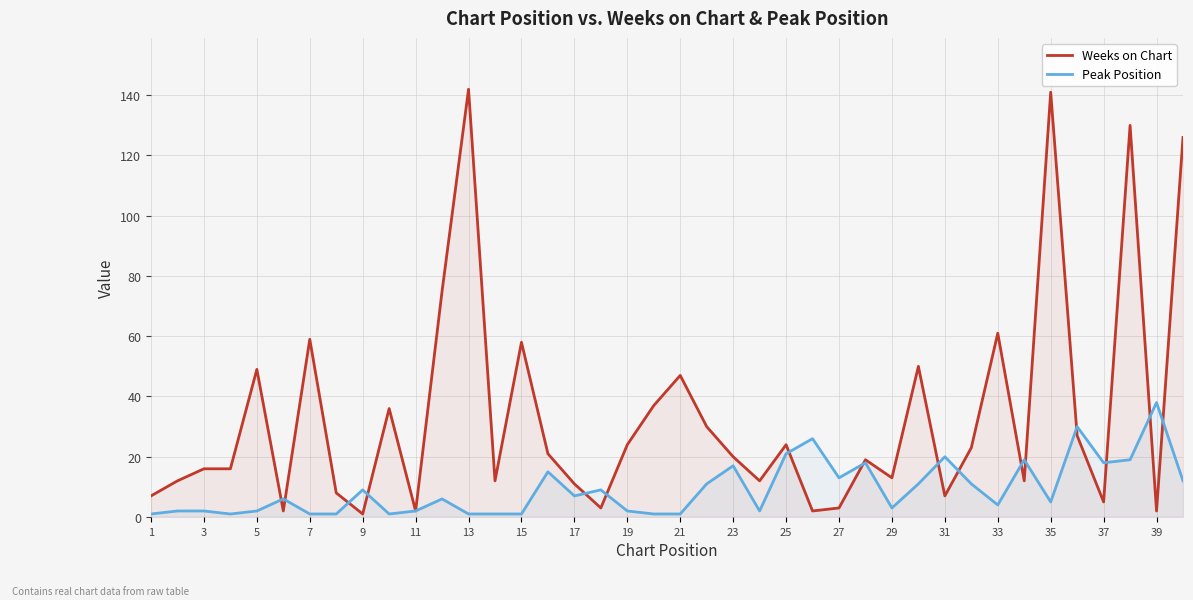

How many lines are shown in the chart?

2